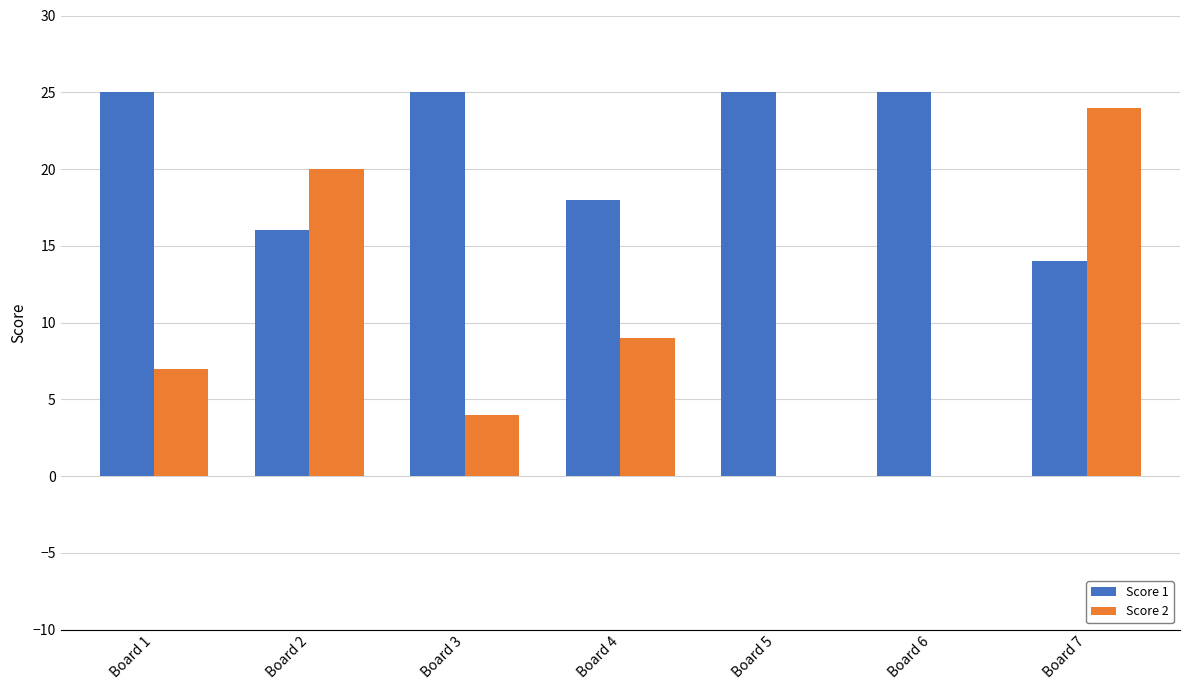

What is the maximum value for Score 1?

25